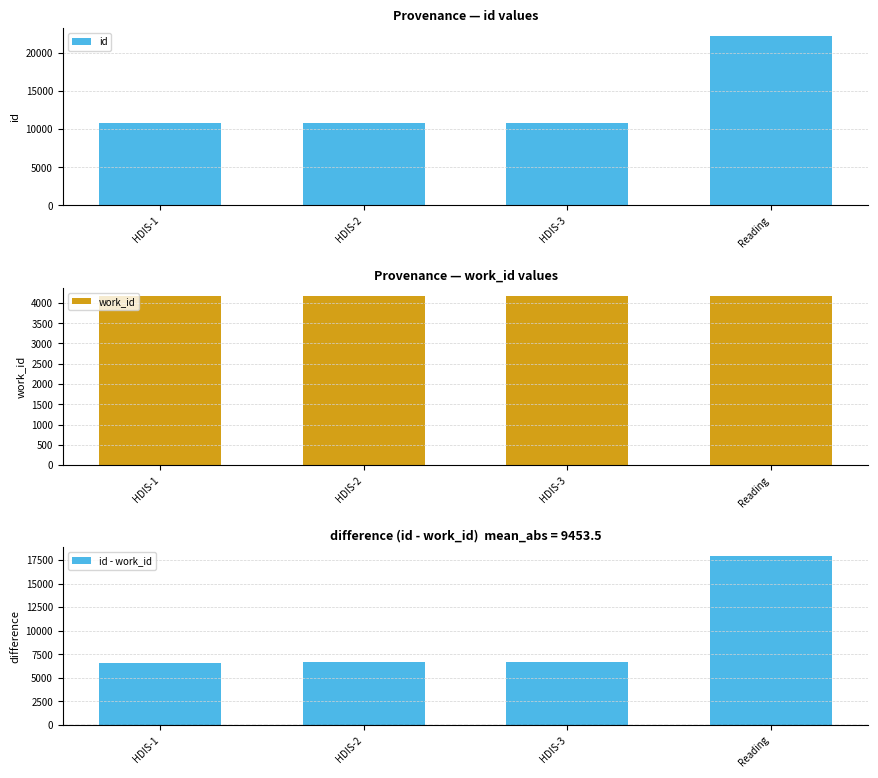

List the labels in order of id value, smallest first.

HDIS-1, HDIS-2, HDIS-3, Reading